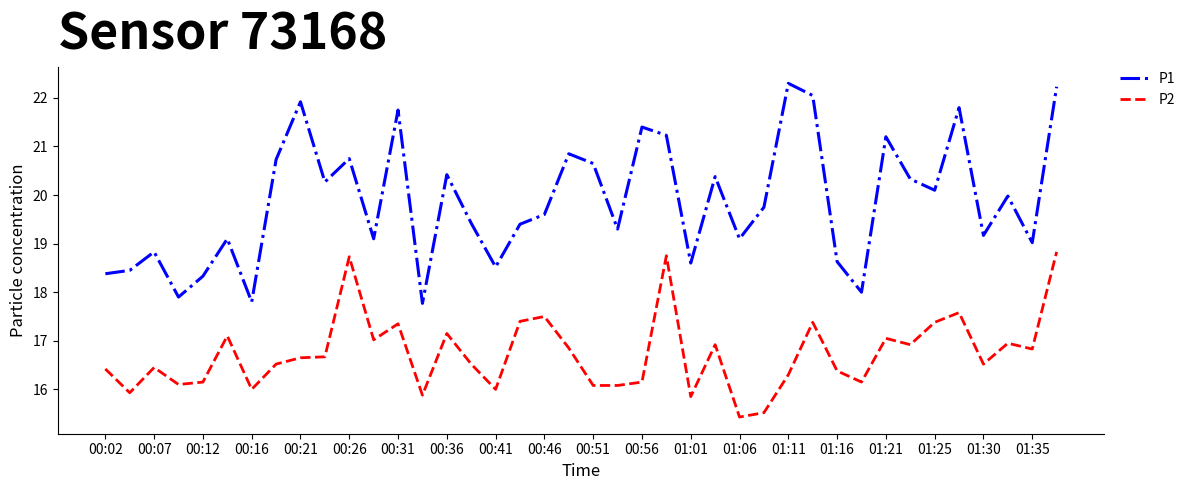

Which series has the largest range (max minus min)?

P1